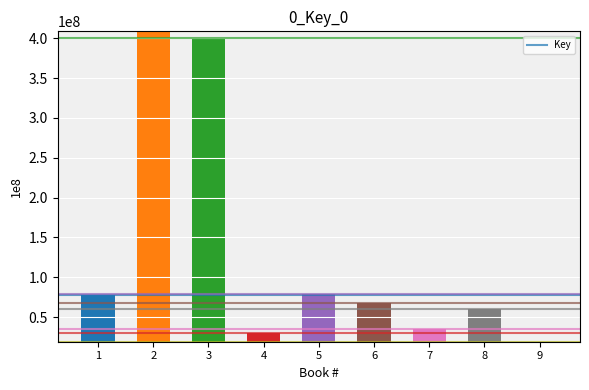

Is it true that the value at 6 is 68271681?

True